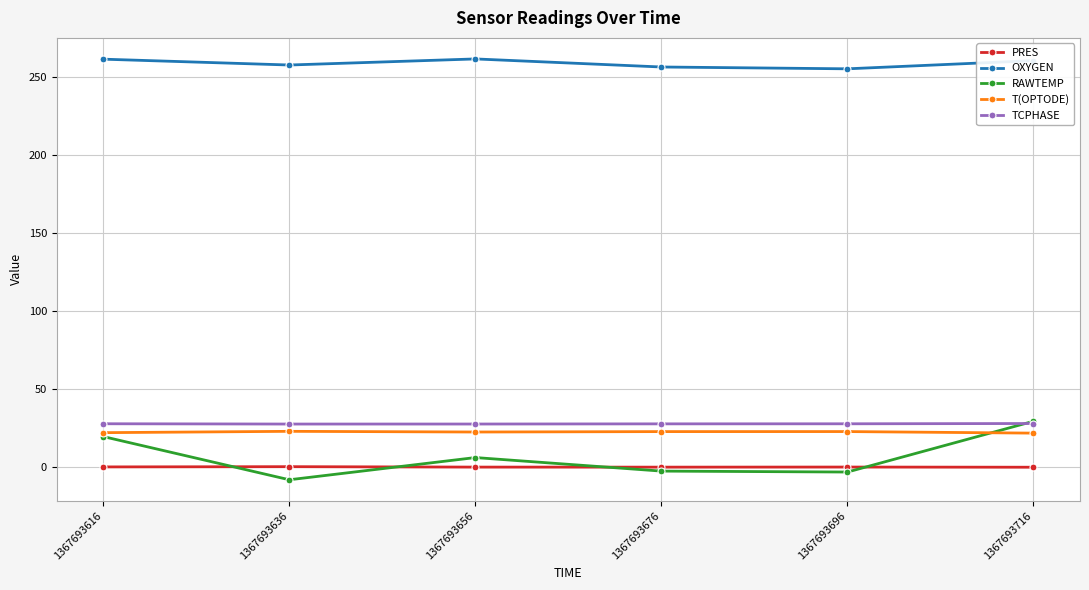

What is the minimum value shown in the chart?

-8.1